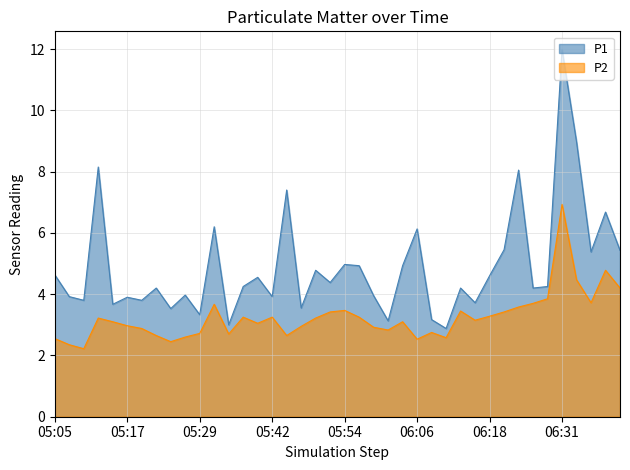

Which category has the highest value across all series?

06:31